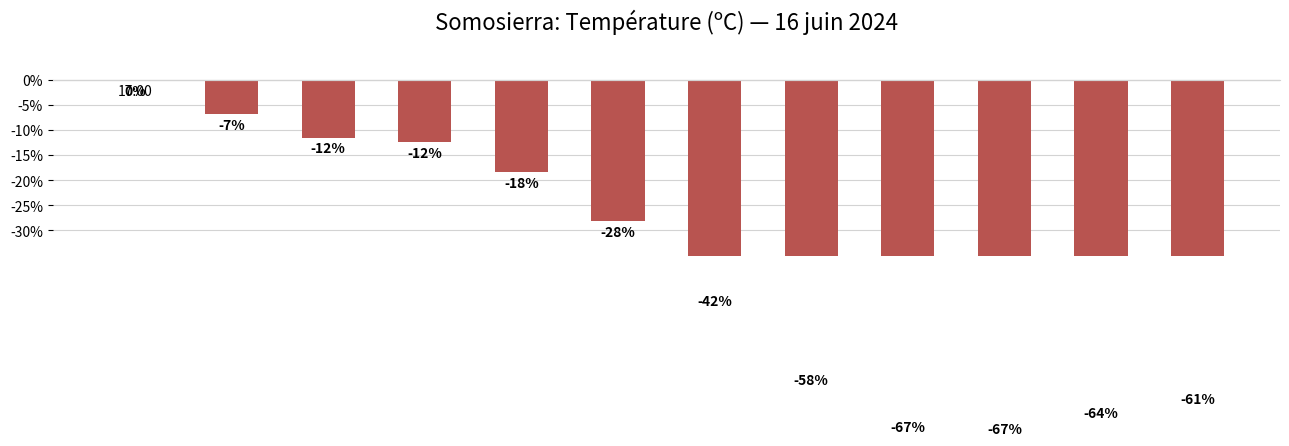

Reading left to right, what are all the values shown in this chart?

0.0	-6.9	-11.5	-12.4	-18.4	-28.1	-41.9	-57.6	-66.8	-67.3	-64.1	-61.3